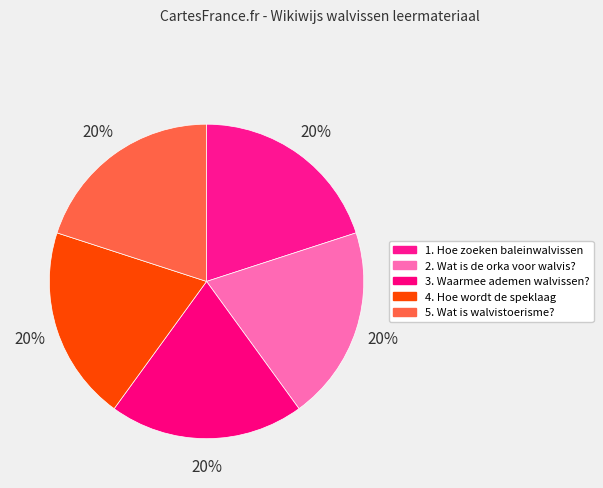

Is it true that 1. Hoe zoeken baleinwalvissen is 14% of the pie?

False